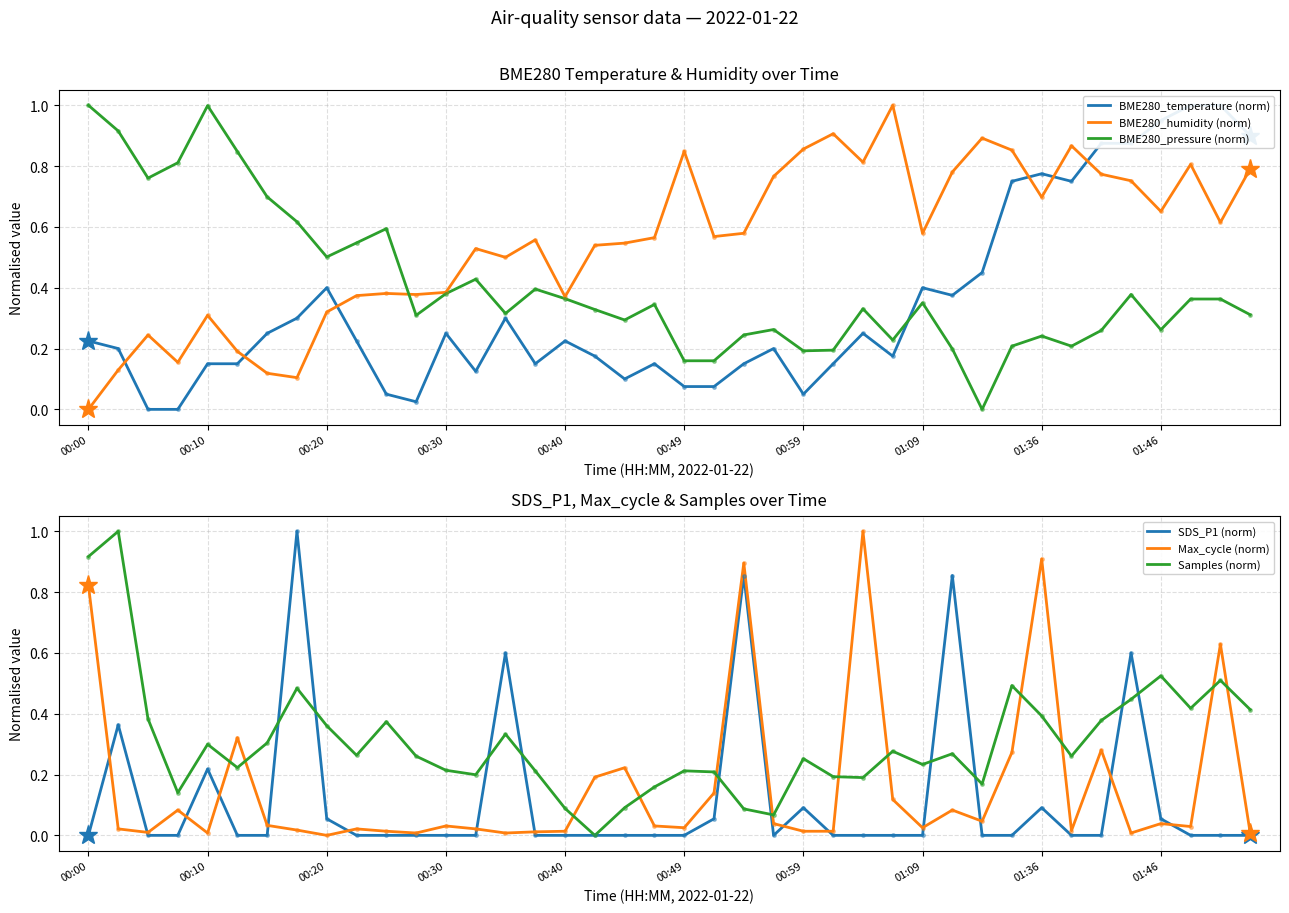

At which category does the chart reach its peak across all series?

00:10